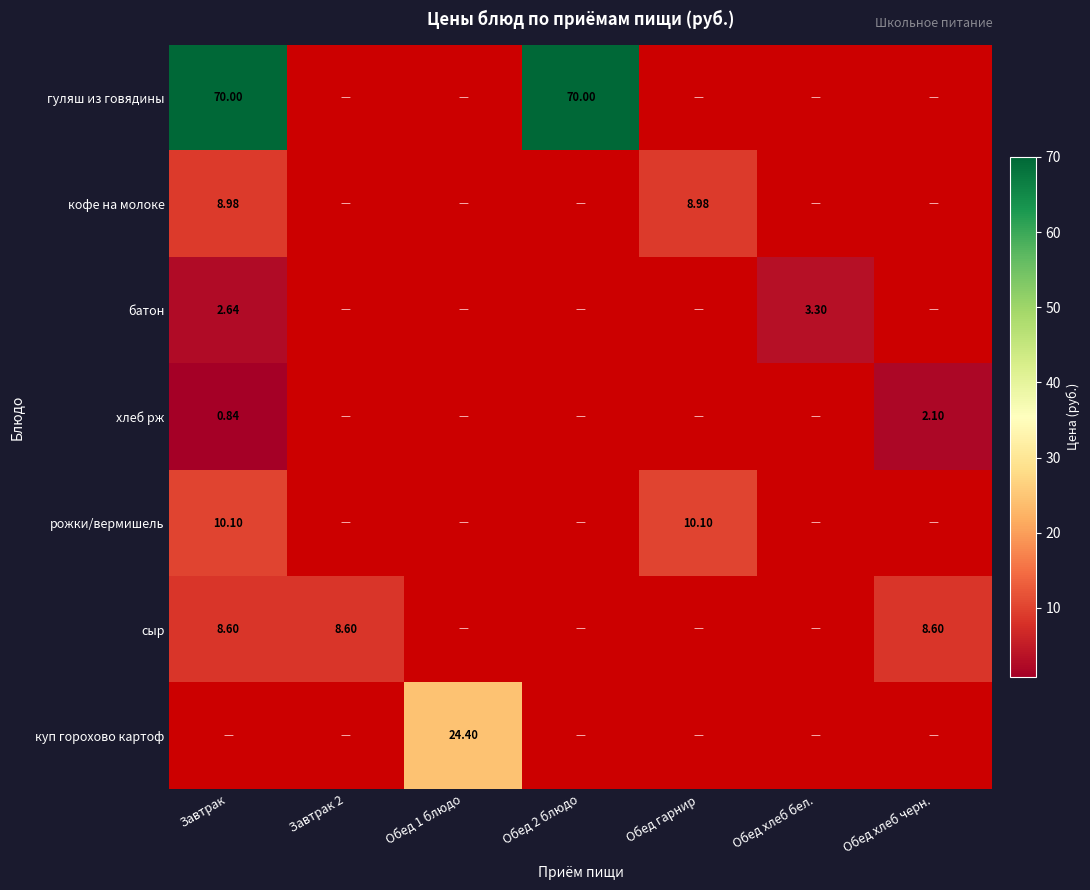

How many categories are shown in the chart?

7